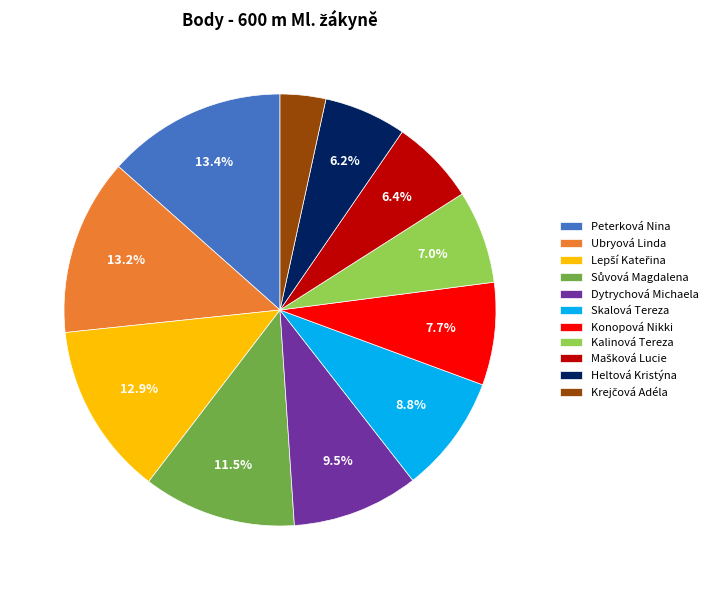

What is the ratio of the value at Kalinová Tereza to the value at Konopová Nikki?

0.9